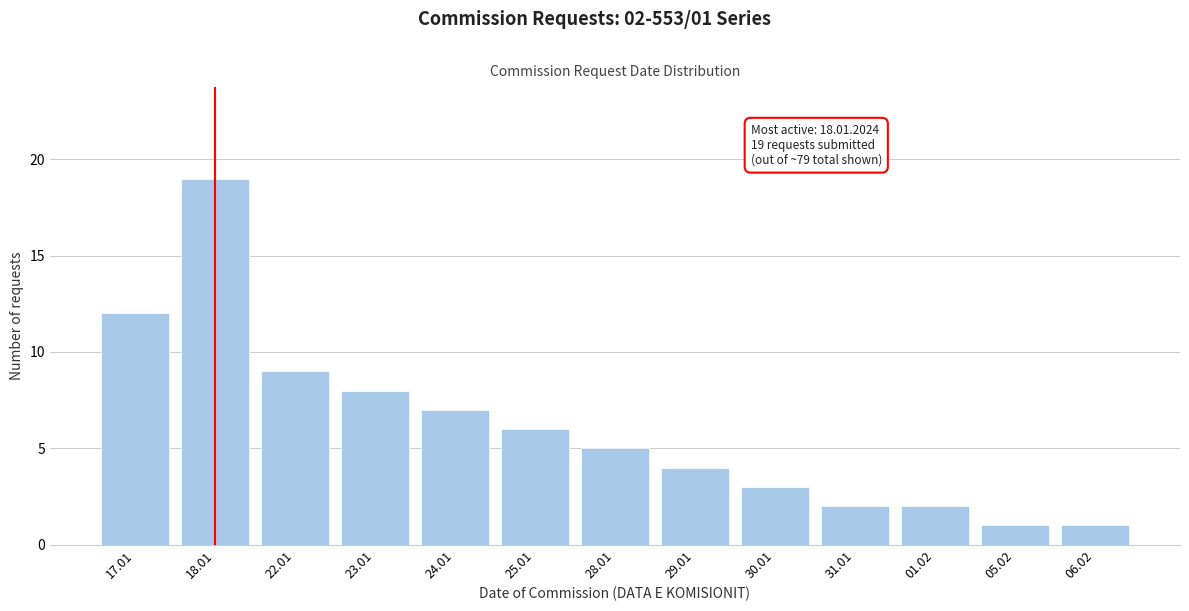

Reading right to left, what are all the values shown in this chart?

1	1	2	2	3	4	5	6	7	8	9	19	12